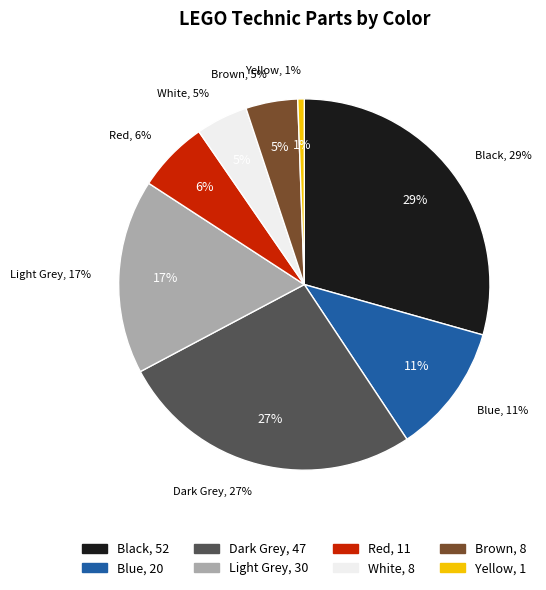

What percentage is the White slice, to the nearest percent?

5%